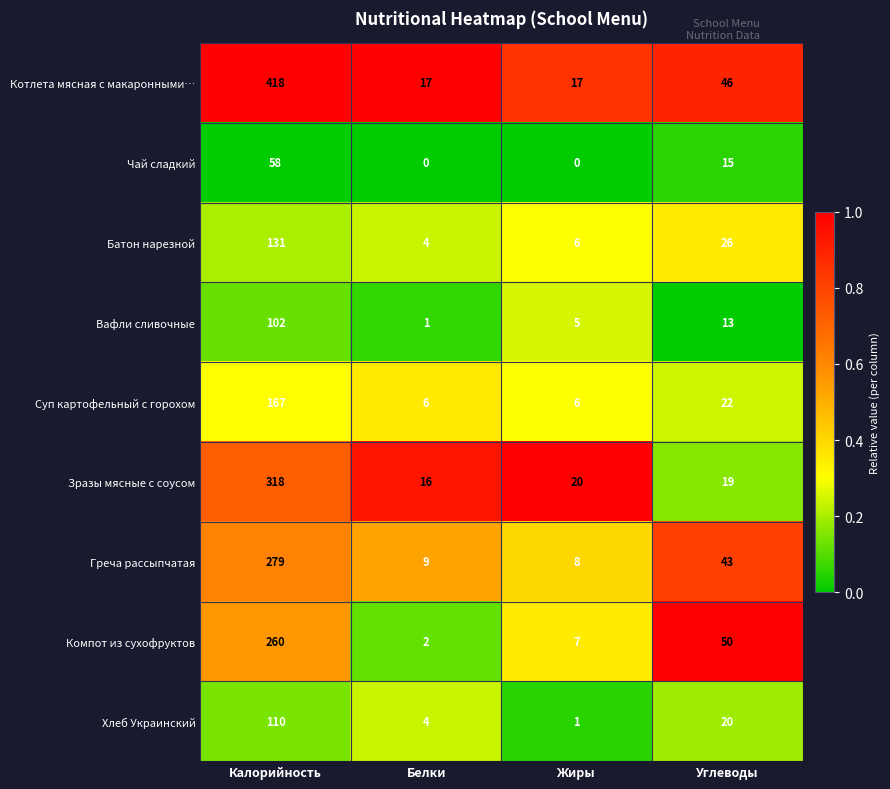

The value of Котлета мясная с макаронными… at Жиры is 17. True or false?

True